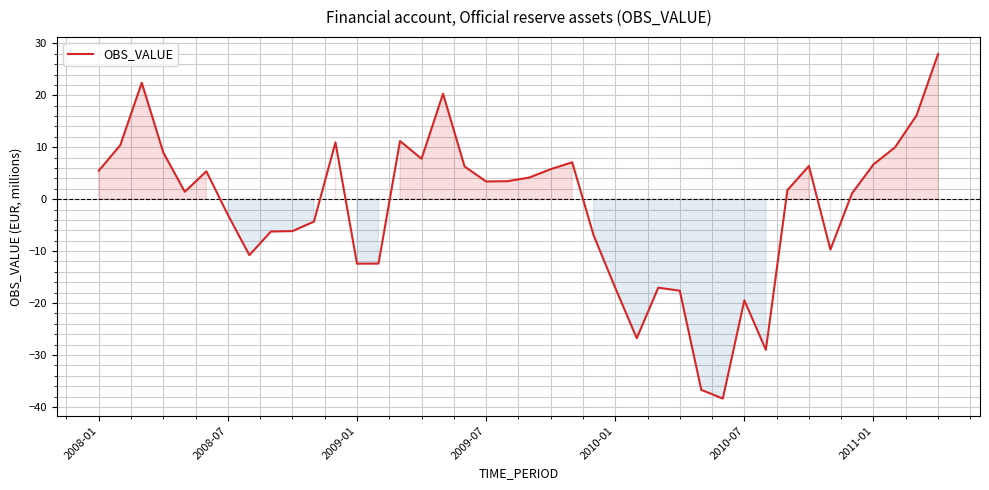

What is the smallest value displayed?

-38.4